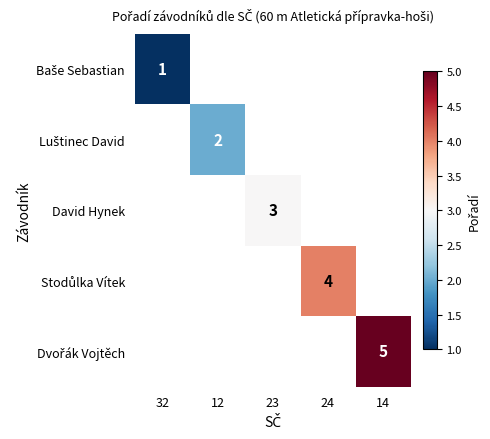

The David Hynek series shows 3 at 23. True or false?

True